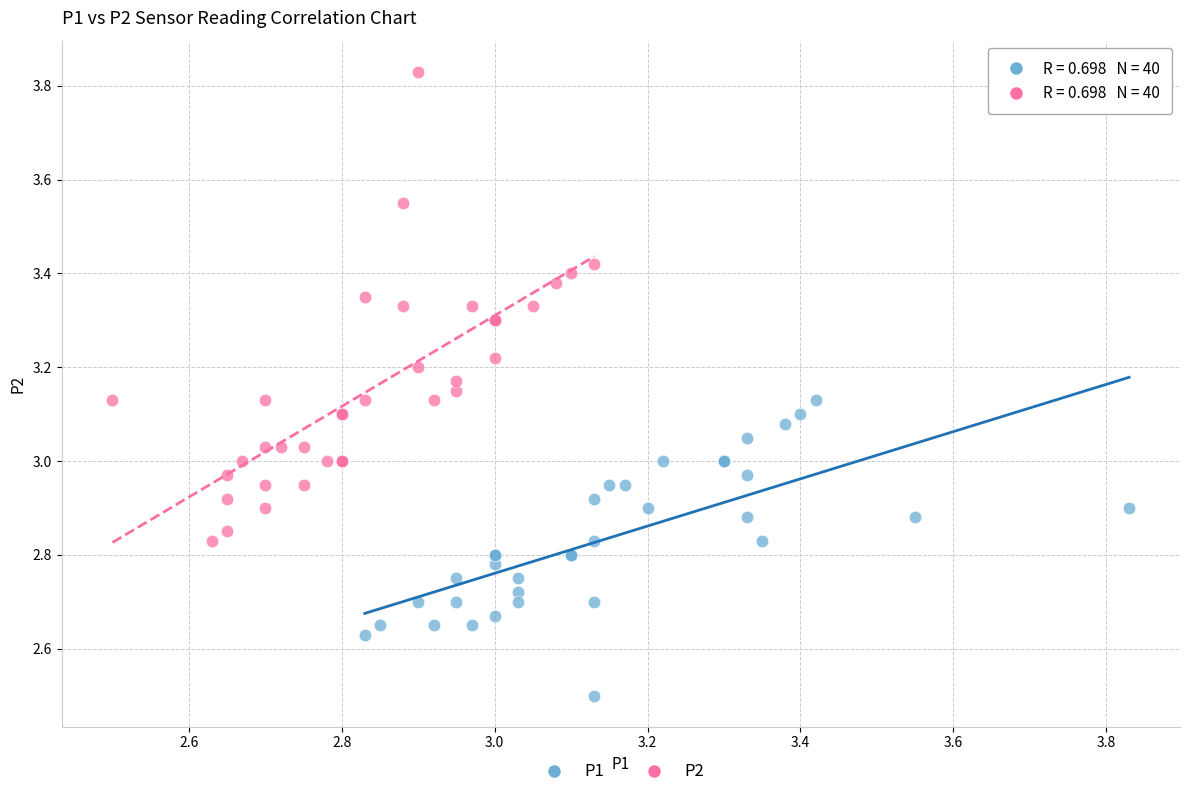

Which series contains the lowest Y value?

P1